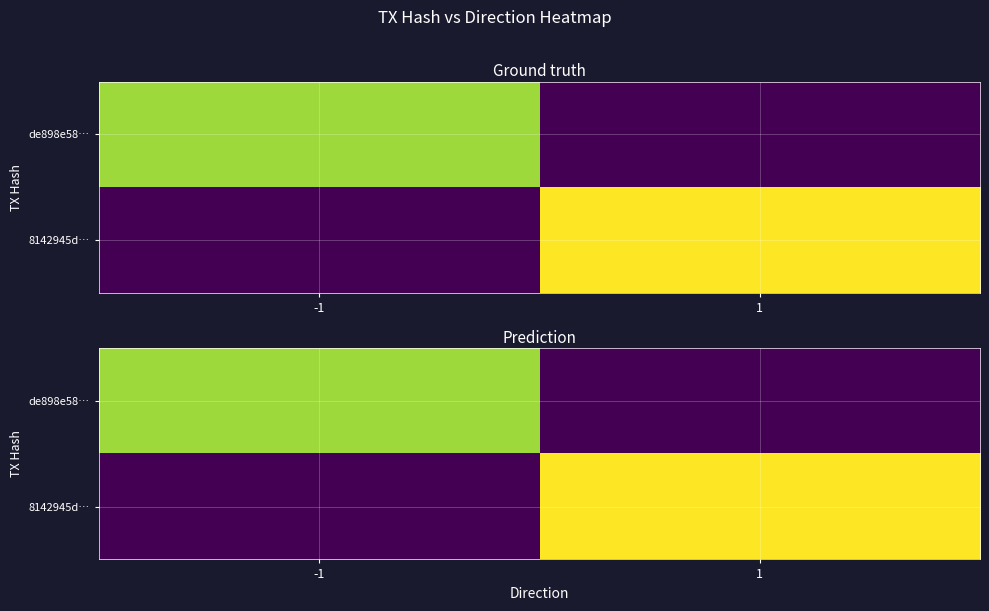

Which has a higher value, 1 or -1?

-1